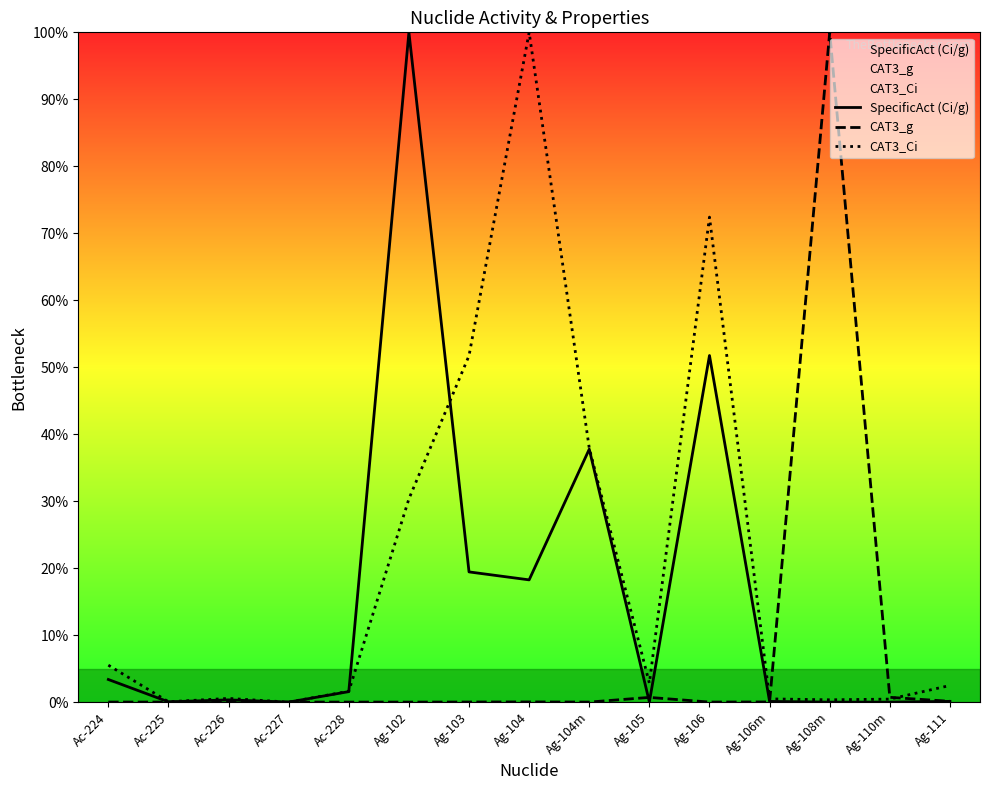

Which label corresponds to the largest value in the chart?

Ag-102